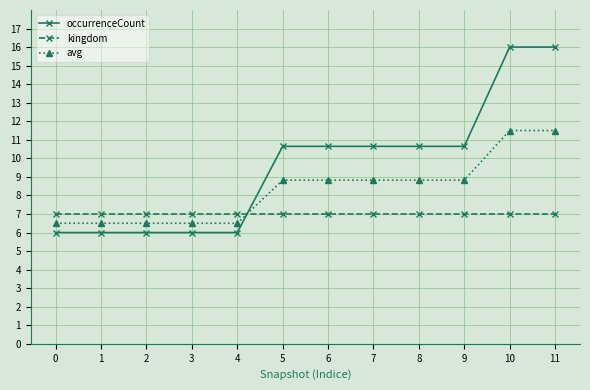

Where does the occurrenceCount series first go above 10?

5